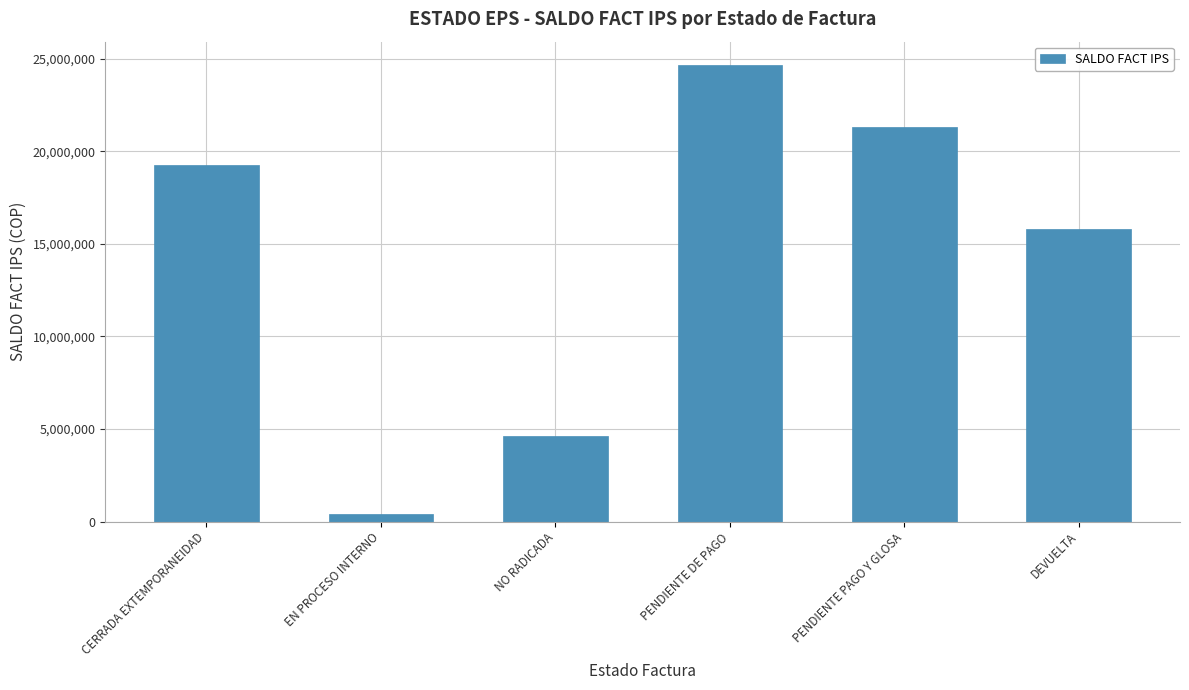

The chart shows a value of 24686002 at PENDIENTE DE PAGO. True or false?

True